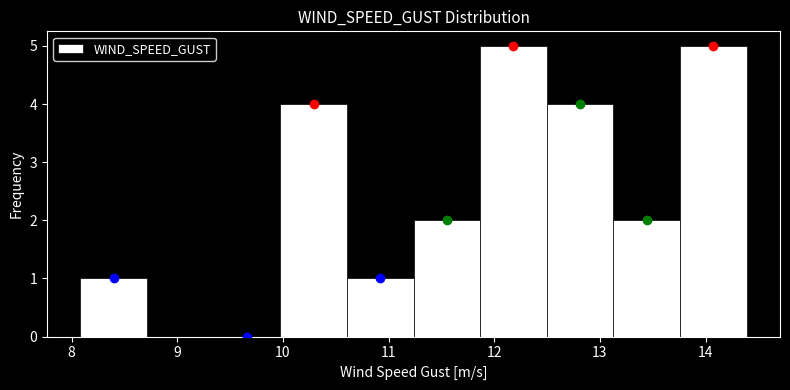

What is the height of the bar covering 12.5 to 13.1 on the x-axis? Neither the bar edges nor the heights are printed on the chart, so give them approximately, as read against the axes.

4